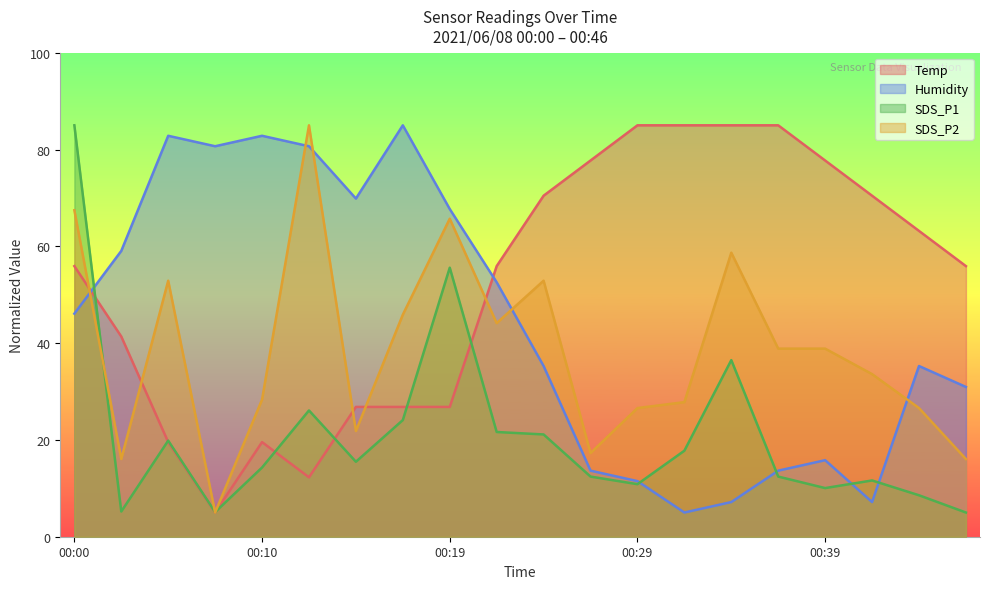

True or false: Humidity has a value of 1.6 at 00:34.

False